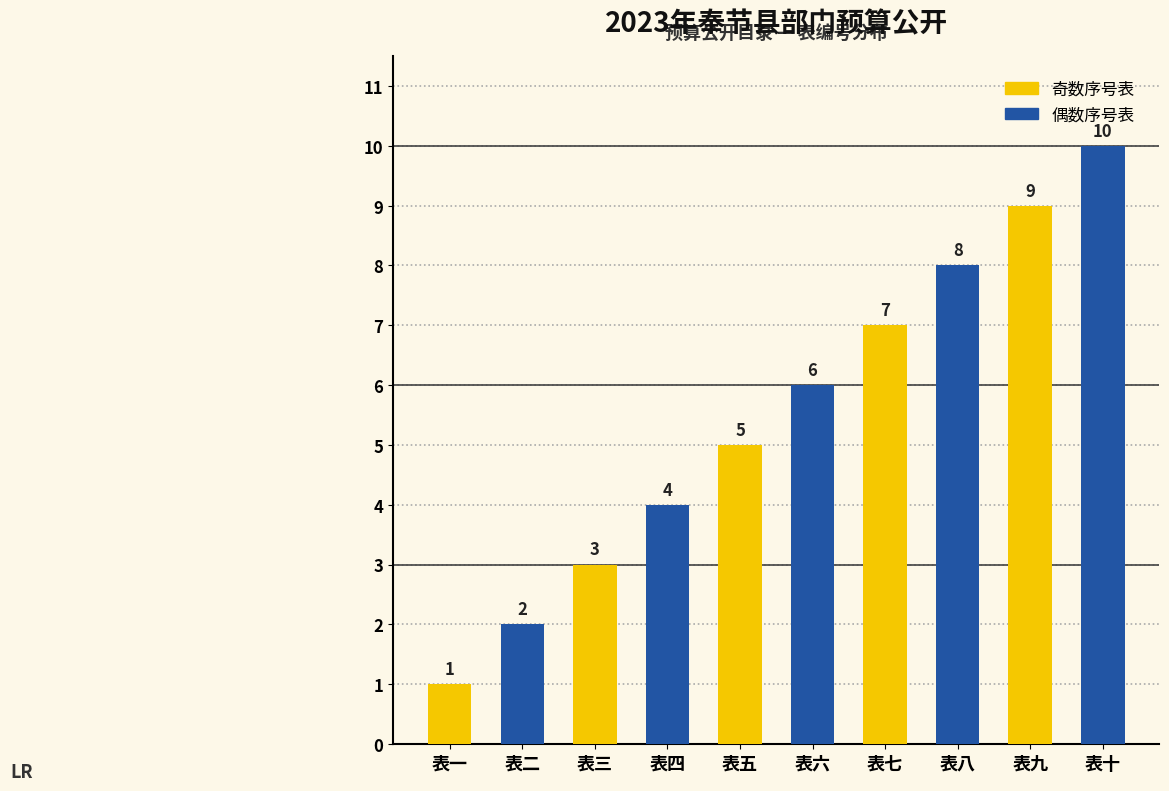

Are the bars horizontal?

No